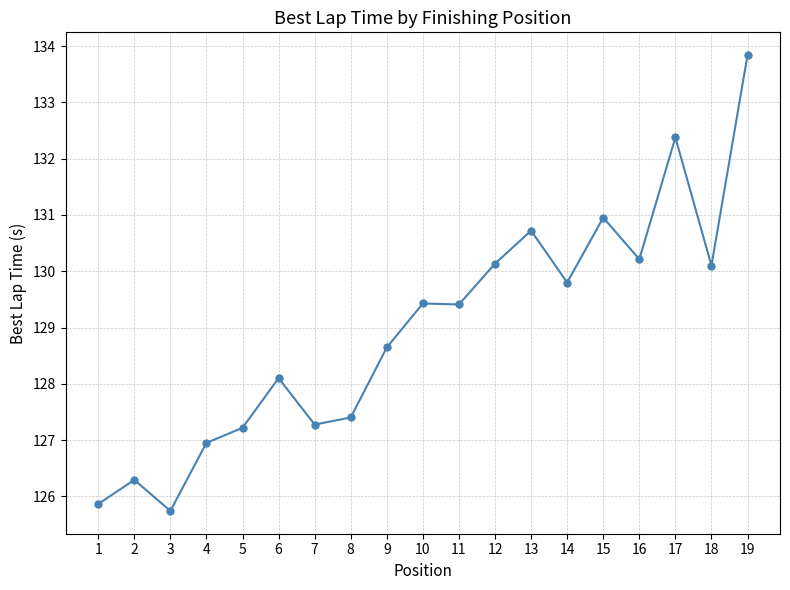

Reading right to left, extract all data points from this chart.

133.8	130.1	132.4	130.2	131.0	129.8	130.7	130.1	129.4	129.4	128.6	127.4	127.3	128.1	127.2	127.0	125.7	126.3	125.9